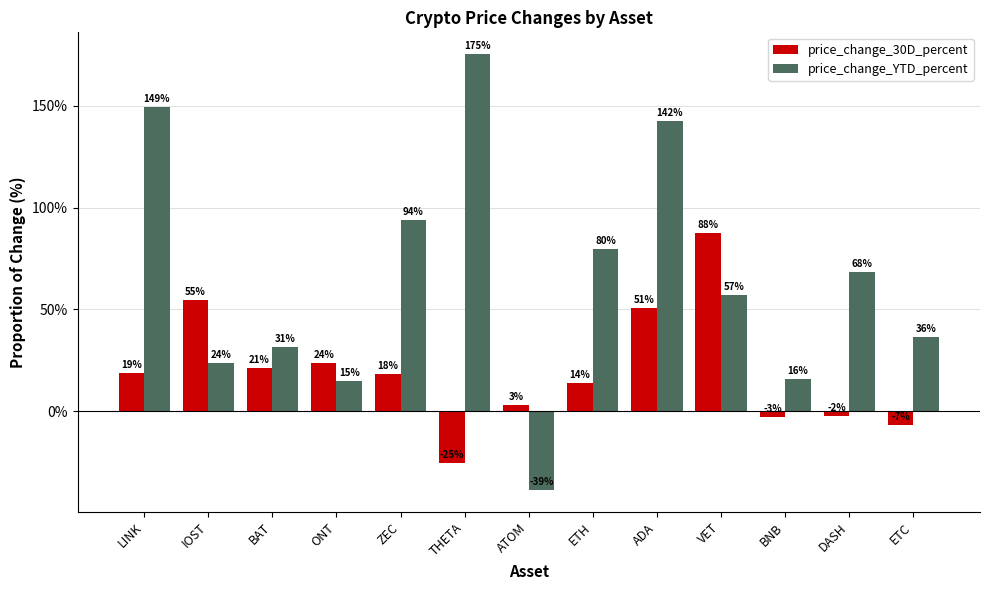

What is the difference between the highest and lowest values at ETC?

43.1